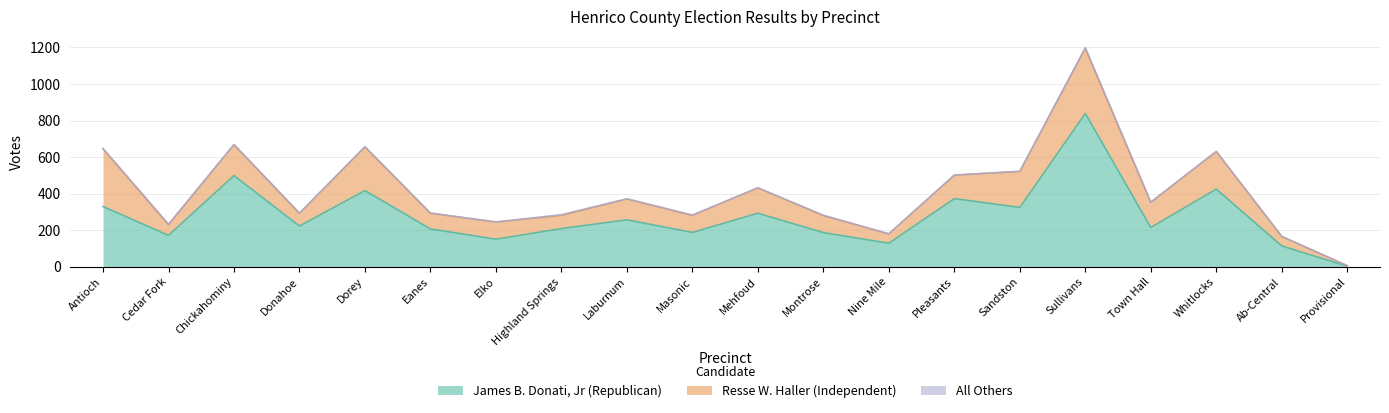

At which label does All Others reach its minimum?

Elko